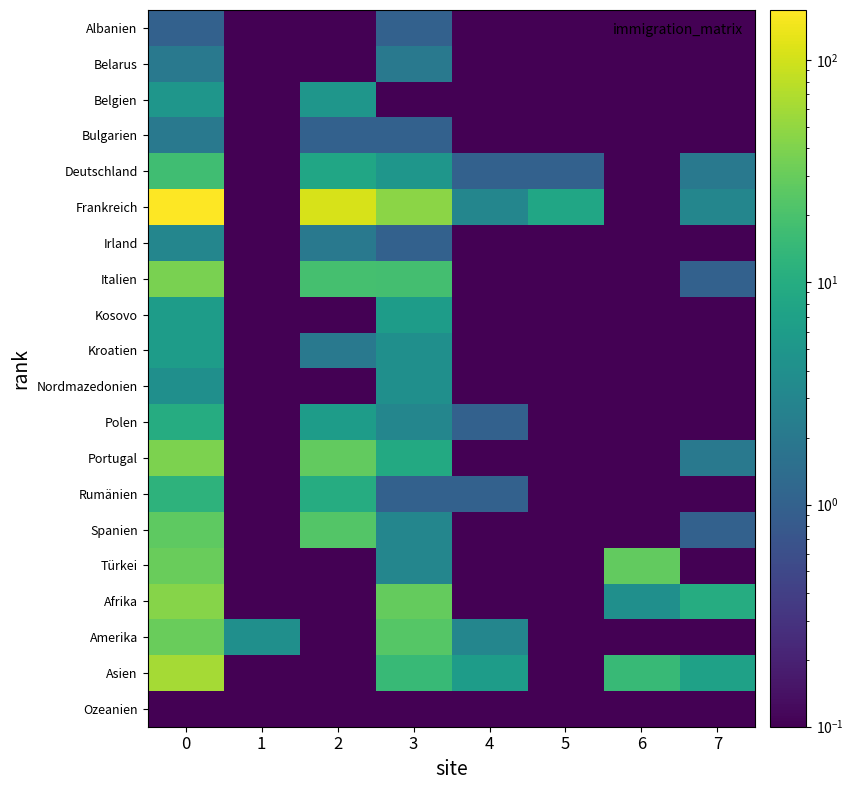

Reading left to right, what are all the values shown in this chart?

Albanien: 0=1.0	1=0.0	2=0.0	3=1.0	4=0.0	5=0.0	6=0.0	7=0.0
Belarus: 0=2.0	1=0.0	2=0.0	3=2.0	4=0.0	5=0.0	6=0.0	7=0.0
Belgien: 0=5.0	1=0.0	2=5.0	3=0.0	4=0.0	5=0.0	6=0.0	7=0.0
Bulgarien: 0=2.0	1=0.0	2=1.0	3=1.0	4=0.0	5=0.0	6=0.0	7=0.0
Deutschland: 0=17.0	1=0.0	2=8.0	3=5.0	4=1.0	5=1.0	6=0.0	7=2.0
Frankreich: 0=168.0	1=0.0	2=108.0	3=46.0	4=3.0	5=8.0	6=0.0	7=3.0
Irland: 0=3.0	1=0.0	2=2.0	3=1.0	4=0.0	5=0.0	6=0.0	7=0.0
Italien: 0=38.0	1=0.0	2=19.0	3=18.0	4=0.0	5=0.0	6=0.0	7=1.0
Kosovo: 0=6.0	1=0.0	2=0.0	3=6.0	4=0.0	5=0.0	6=0.0	7=0.0
Kroatien: 0=6.0	1=0.0	2=2.0	3=4.0	4=0.0	5=0.0	6=0.0	7=0.0
Nordmazedonien: 0=4.0	1=0.0	2=0.0	3=4.0	4=0.0	5=0.0	6=0.0	7=0.0
Polen: 0=10.0	1=0.0	2=6.0	3=3.0	4=1.0	5=0.0	6=0.0	7=0.0
Portugal: 0=39.0	1=0.0	2=28.0	3=9.0	4=0.0	5=0.0	6=0.0	7=2.0
Rumänien: 0=12.0	1=0.0	2=10.0	3=1.0	4=1.0	5=0.0	6=0.0	7=0.0
Spanien: 0=27.0	1=0.0	2=23.0	3=3.0	4=0.0	5=0.0	6=0.0	7=1.0
Türkei: 0=31.0	1=0.0	2=0.0	3=3.0	4=0.0	5=0.0	6=28.0	7=0.0
Afrika: 0=44.0	1=0.0	2=0.0	3=29.0	4=0.0	5=0.0	6=4.0	7=10.0
Amerika: 0=31.0	1=4.0	2=0.0	3=24.0	4=3.0	5=0.0	6=0.0	7=0.0
Asien: 0=61.0	1=0.0	2=0.0	3=15.0	4=6.0	5=0.0	6=15.0	7=7.0
Ozeanien: 0=0.0	1=0.0	2=0.0	3=0.0	4=0.0	5=0.0	6=0.0	7=0.0